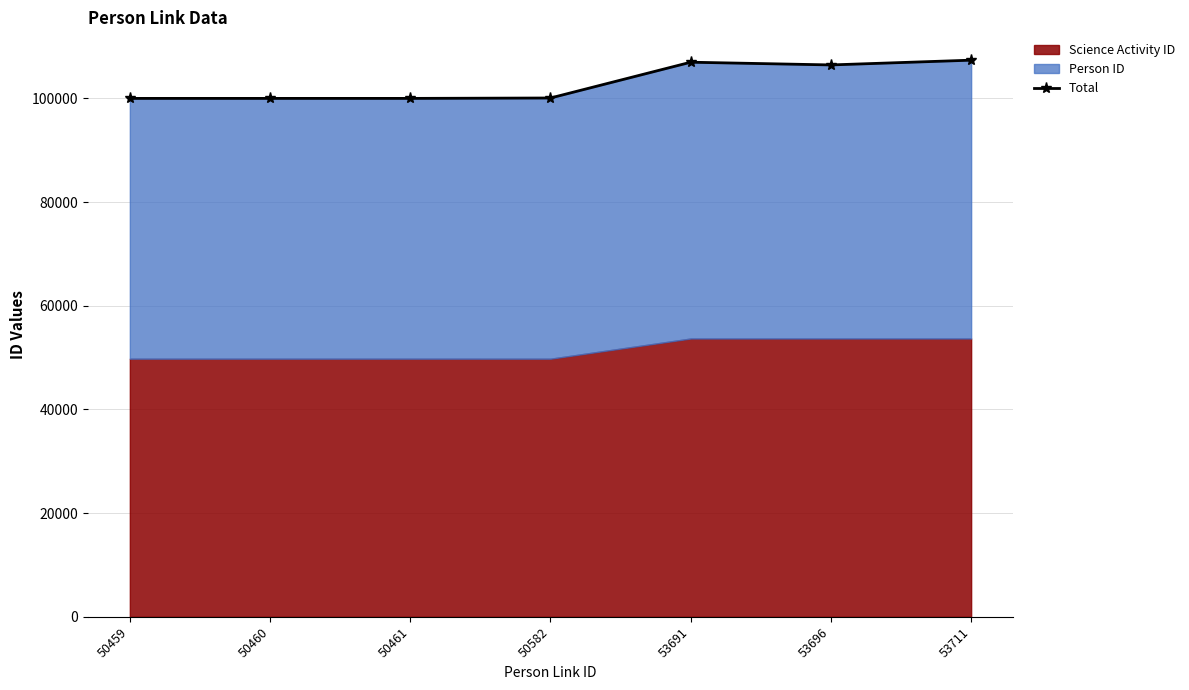

At which category does the data reach its first local valley?

53696